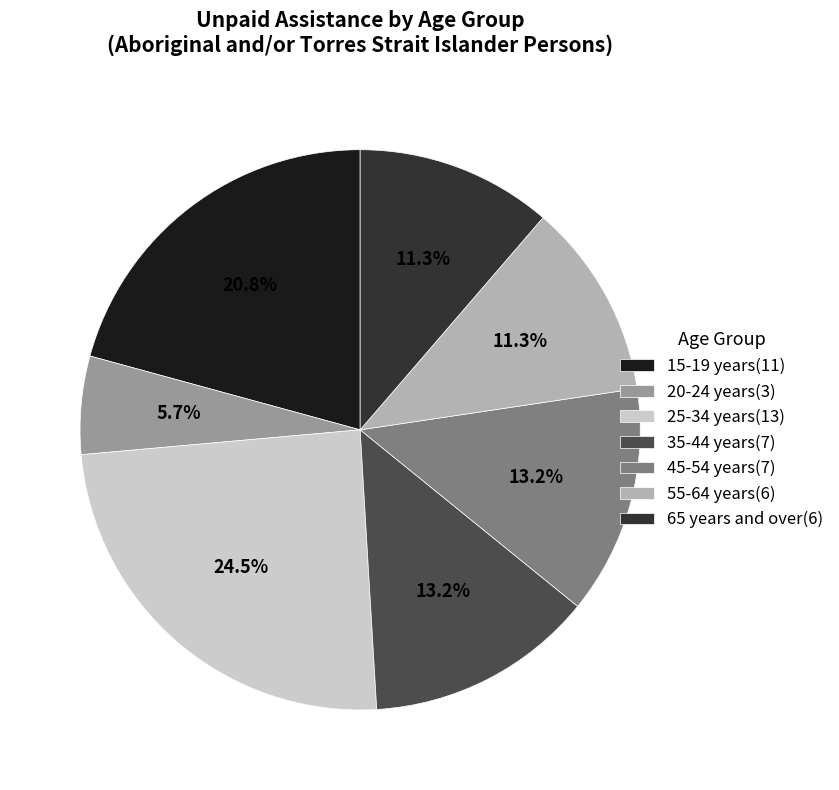

Approximately how many times larger is the value at 65 years and over compared to 55-64 years?

1.0